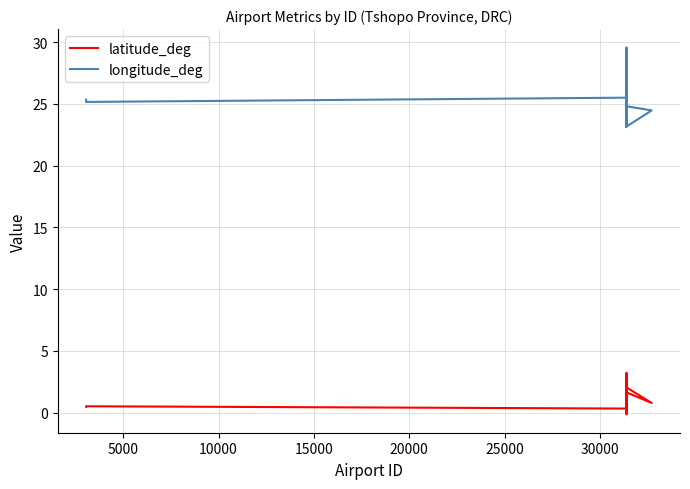

What is the average value of the longitude_deg series?

24.9